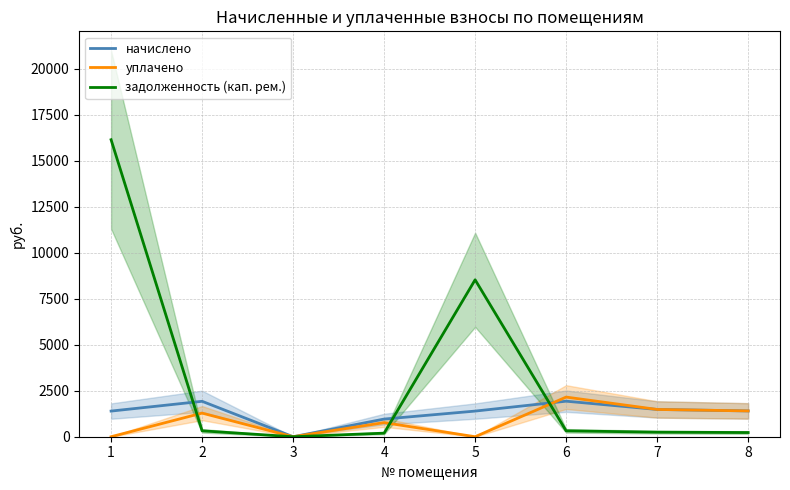

Reading left to right, extract all data points from this chart.

начислено: 1=1393.0	2=1924.6	3=0.0	4=959.3	5=1393.0	6=1930.5	7=1482.1	8=1401.8
уплачено: 1=0.0	2=1283.0	3=0.0	4=766.3	5=0.0	6=2154.1	7=1482.1	8=1401.8
задолженность (кап. рем.): 1=16138.2	2=320.8	3=0.0	4=194.0	5=8526.9	6=319.9	7=247.0	8=227.3